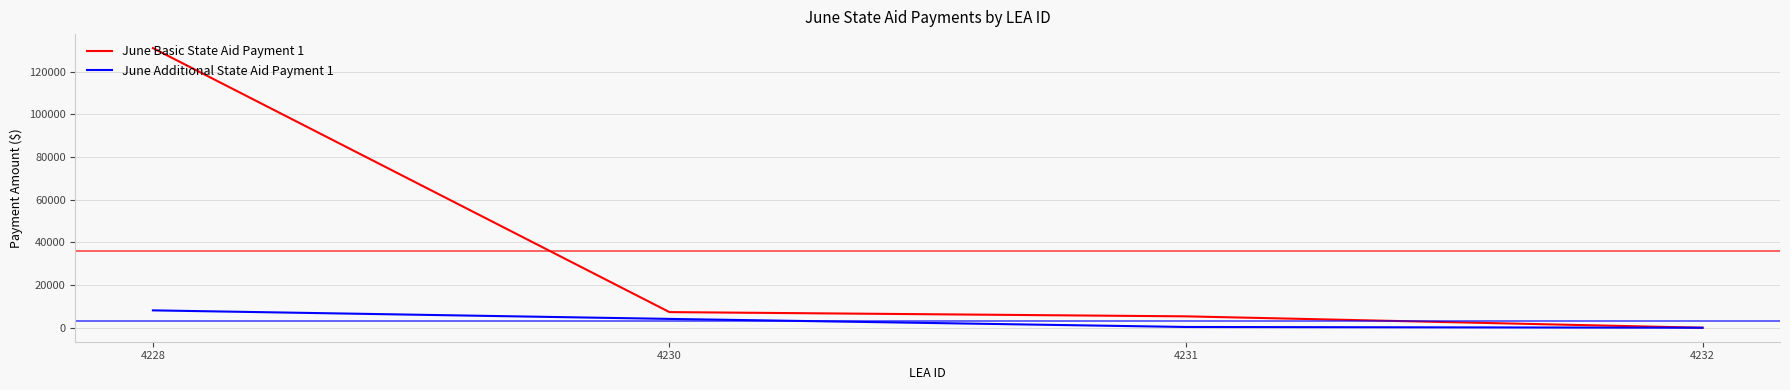

What is the average value of the June Additional State Aid Payment 1 series?

3160.4